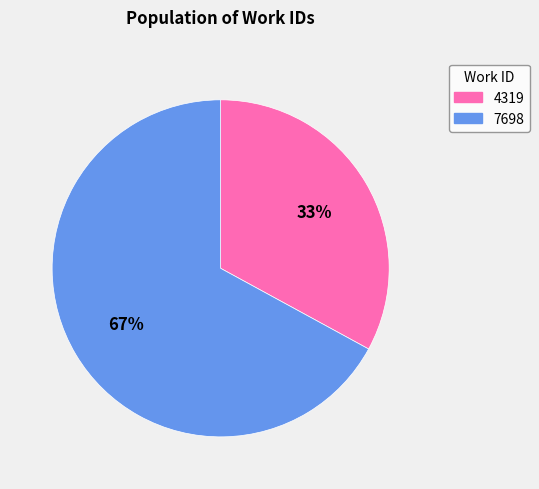

How many slices are in this pie chart?

2